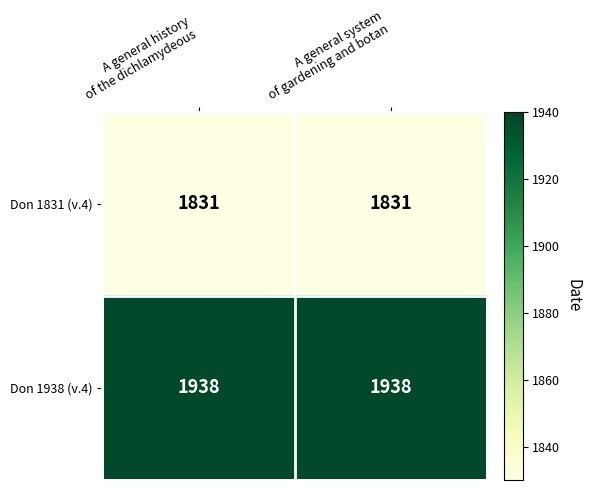

What is the average value of the Don 1831 (v.4) series?

1831